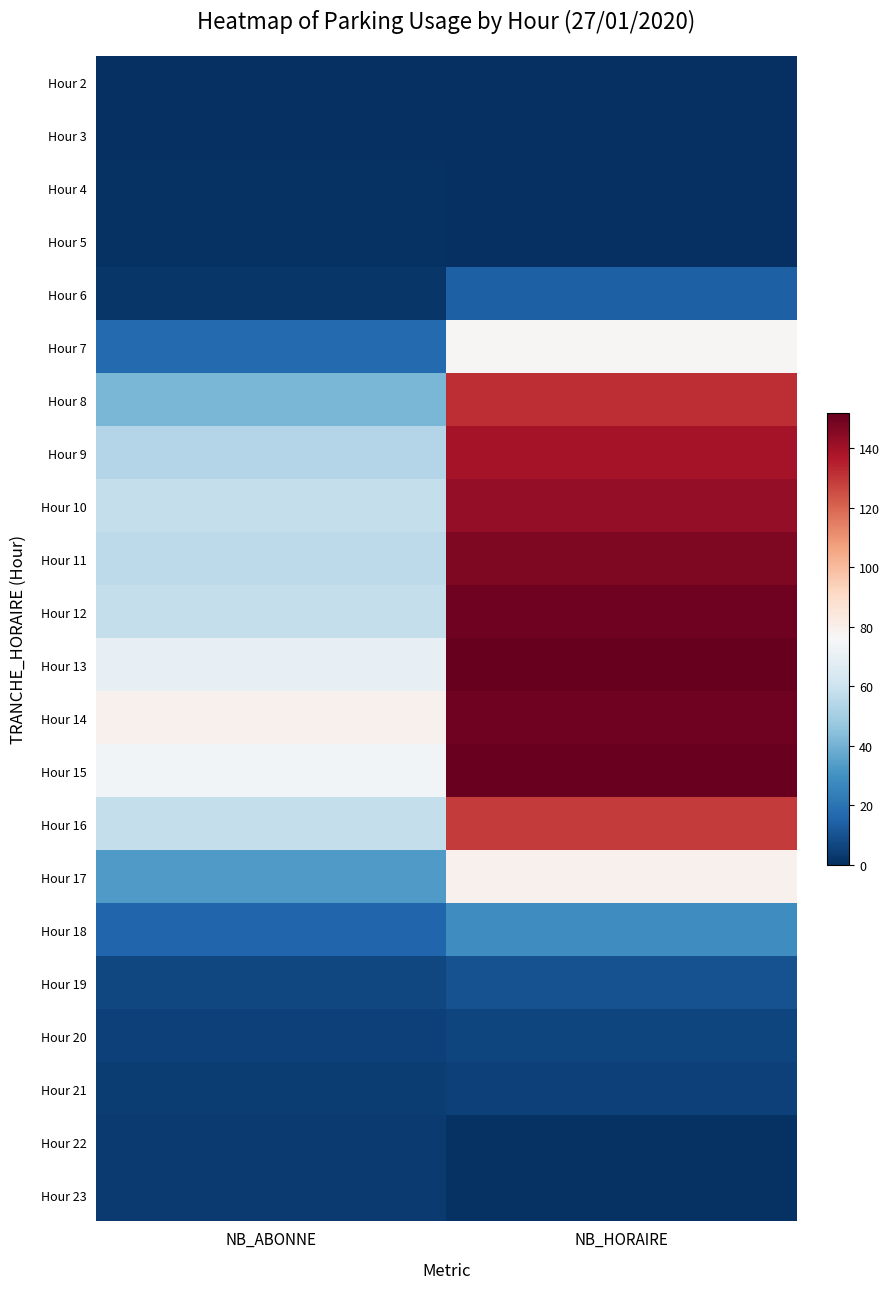

Reading left to right, list all the values displayed in this chart.

Hour 2: NB_ABONNE=0	NB_HORAIRE=0
Hour 3: NB_ABONNE=0	NB_HORAIRE=0
Hour 4: NB_ABONNE=1	NB_HORAIRE=0
Hour 5: NB_ABONNE=1	NB_HORAIRE=0
Hour 6: NB_ABONNE=2	NB_HORAIRE=14
Hour 7: NB_ABONNE=17	NB_HORAIRE=77
Hour 8: NB_ABONNE=41	NB_HORAIRE=132
Hour 9: NB_ABONNE=54	NB_HORAIRE=139
Hour 10: NB_ABONNE=58	NB_HORAIRE=143
Hour 11: NB_ABONNE=56	NB_HORAIRE=147
Hour 12: NB_ABONNE=58	NB_HORAIRE=150
Hour 13: NB_ABONNE=70	NB_HORAIRE=152
Hour 14: NB_ABONNE=79	NB_HORAIRE=150
Hour 15: NB_ABONNE=74	NB_HORAIRE=151
Hour 16: NB_ABONNE=58	NB_HORAIRE=129
Hour 17: NB_ABONNE=33	NB_HORAIRE=79
Hour 18: NB_ABONNE=16	NB_HORAIRE=29
Hour 19: NB_ABONNE=7	NB_HORAIRE=10
Hour 20: NB_ABONNE=5	NB_HORAIRE=6
Hour 21: NB_ABONNE=4	NB_HORAIRE=5
Hour 22: NB_ABONNE=3	NB_HORAIRE=1
Hour 23: NB_ABONNE=3	NB_HORAIRE=1